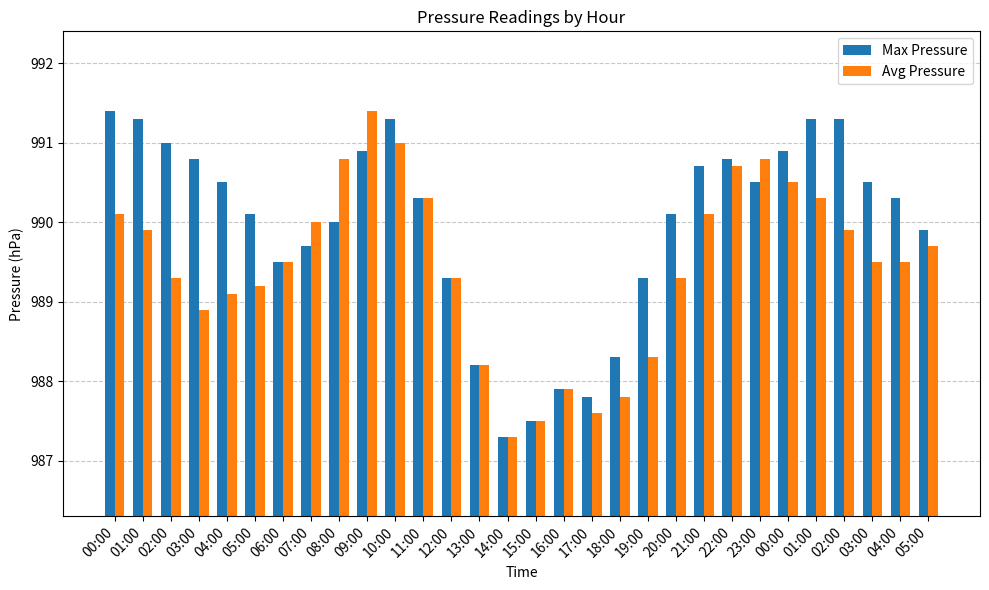

Rank the series at 06:00 from lowest to highest value.

Max Pressure, Avg Pressure